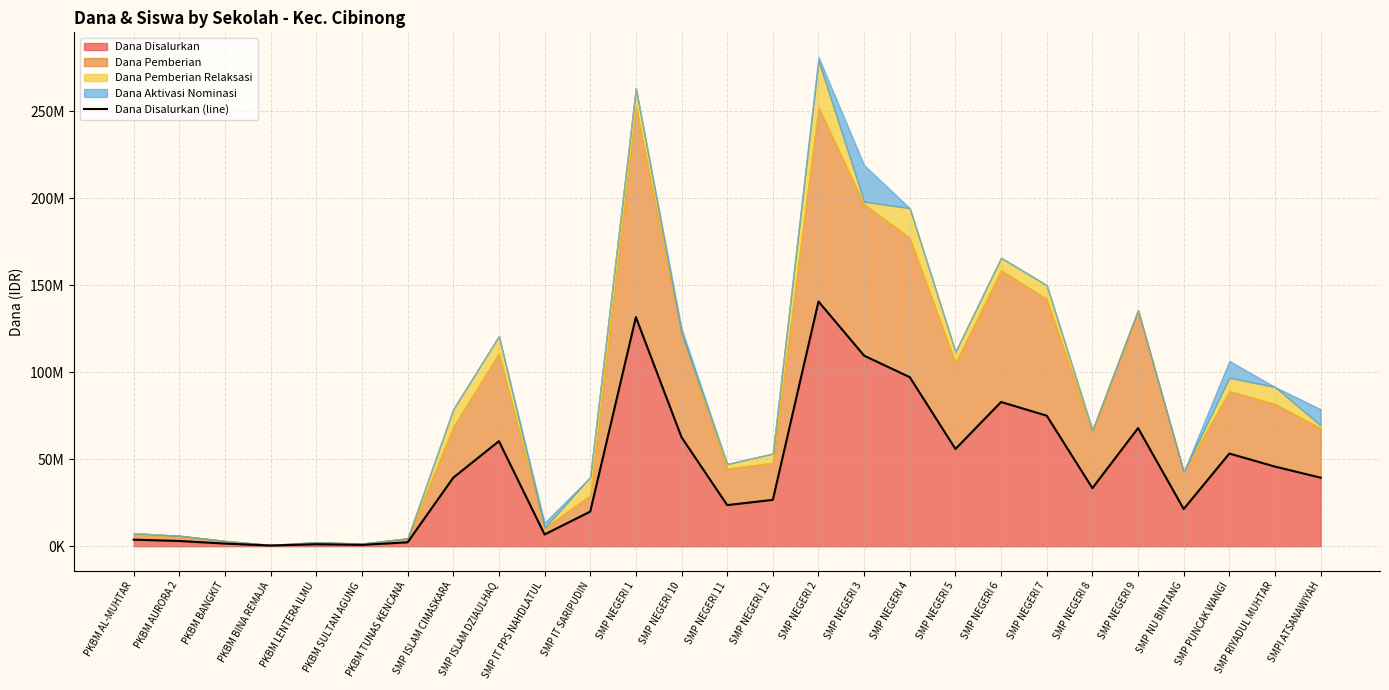

Does the chart display data point markers on the line(s)?

No